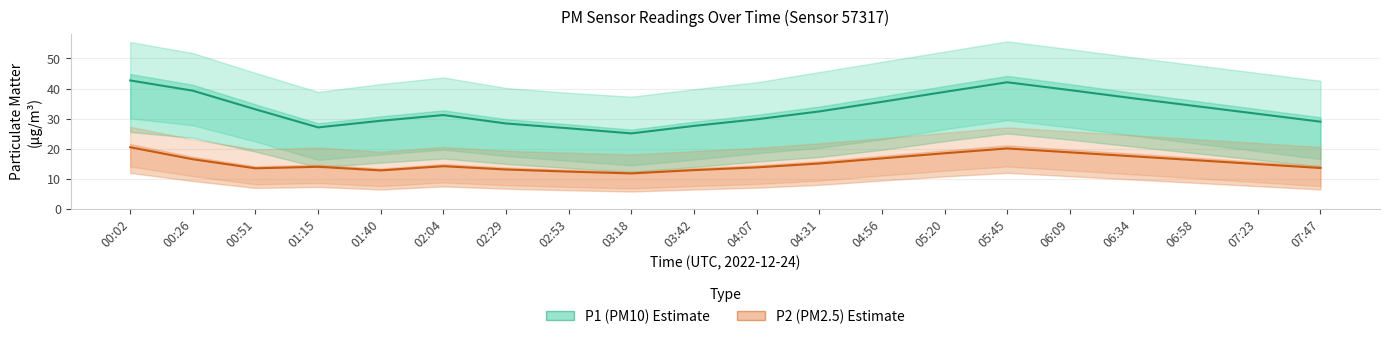

True or false: P2 (PM2.5) and P1 (PM10) cross at least once.

False